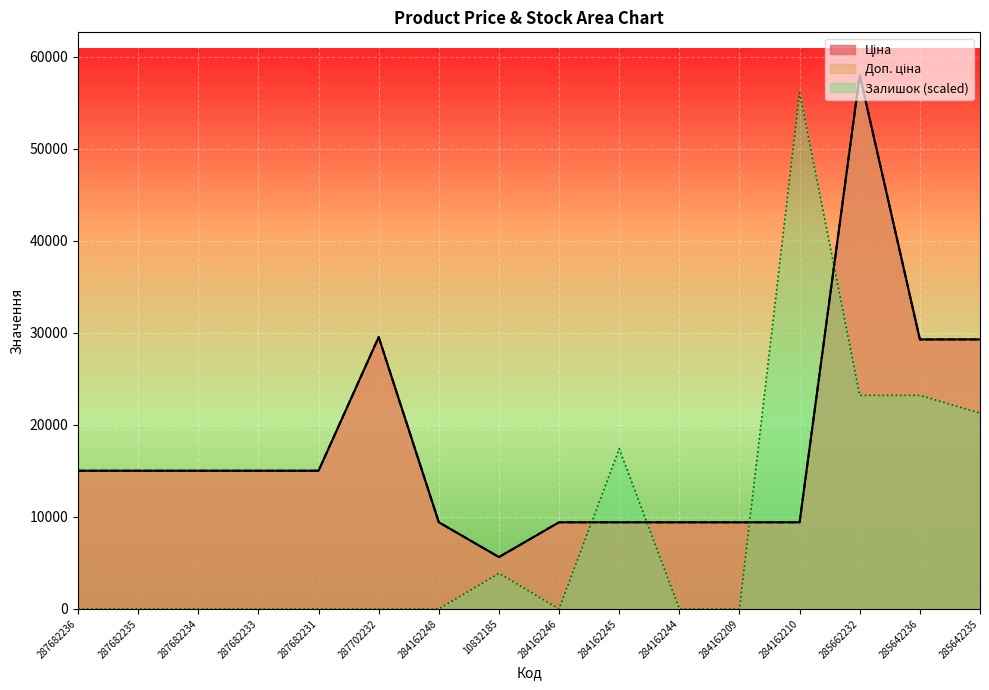

List the labels in order of Залишок value, smallest first.

287682236, 287682235, 287682234, 287682233, 287682231, 287702232, 284162248, 284162246, 284162244, 284162209, 10832185, 284162245, 285642235, 285662232, 285642236, 284162210